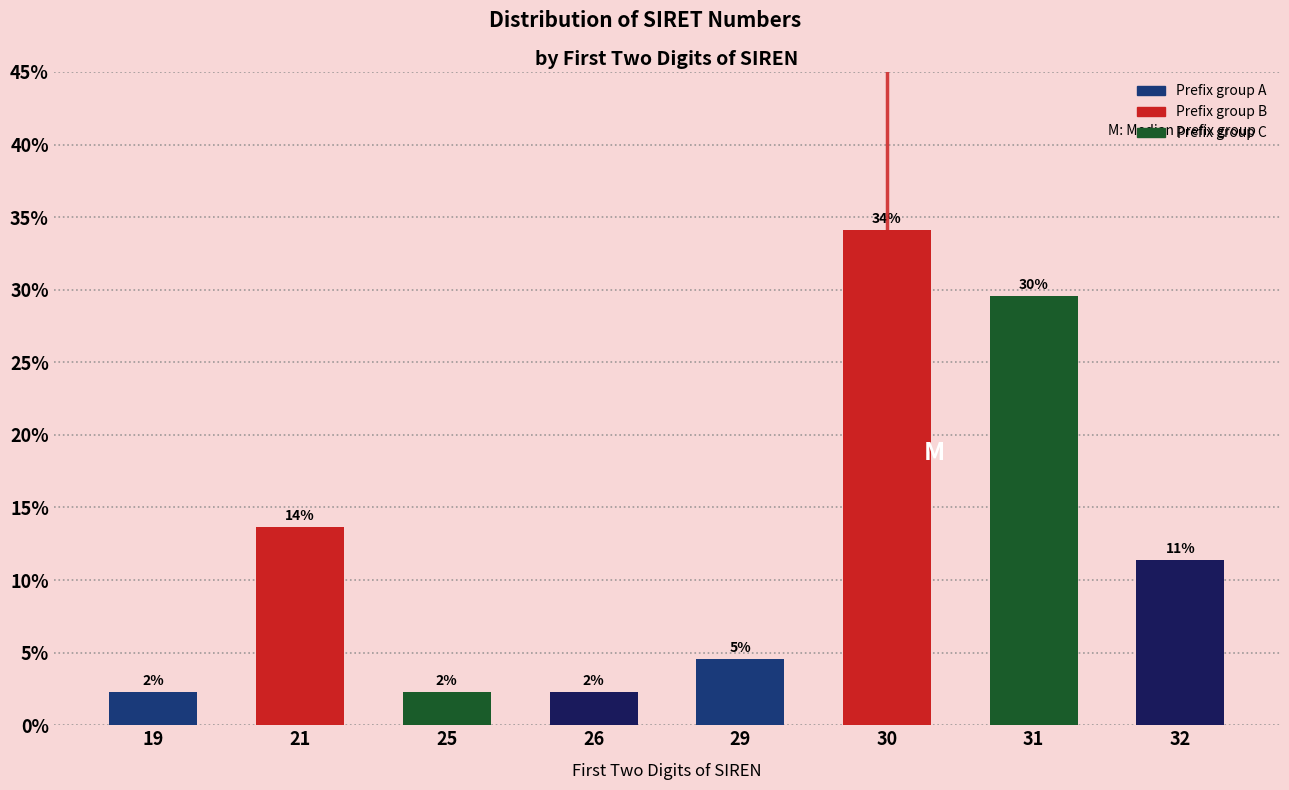

How many bars are there in total?

8